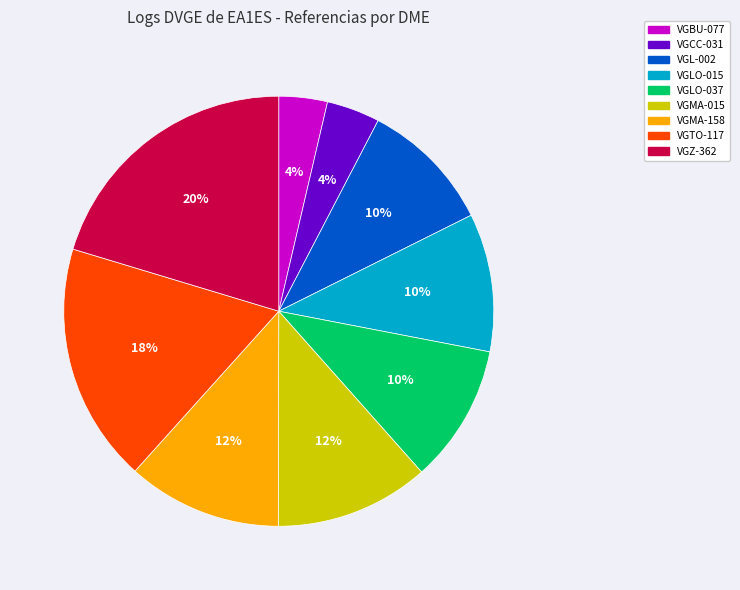

Is it true that VGCC-031 is 4% of the pie?

True